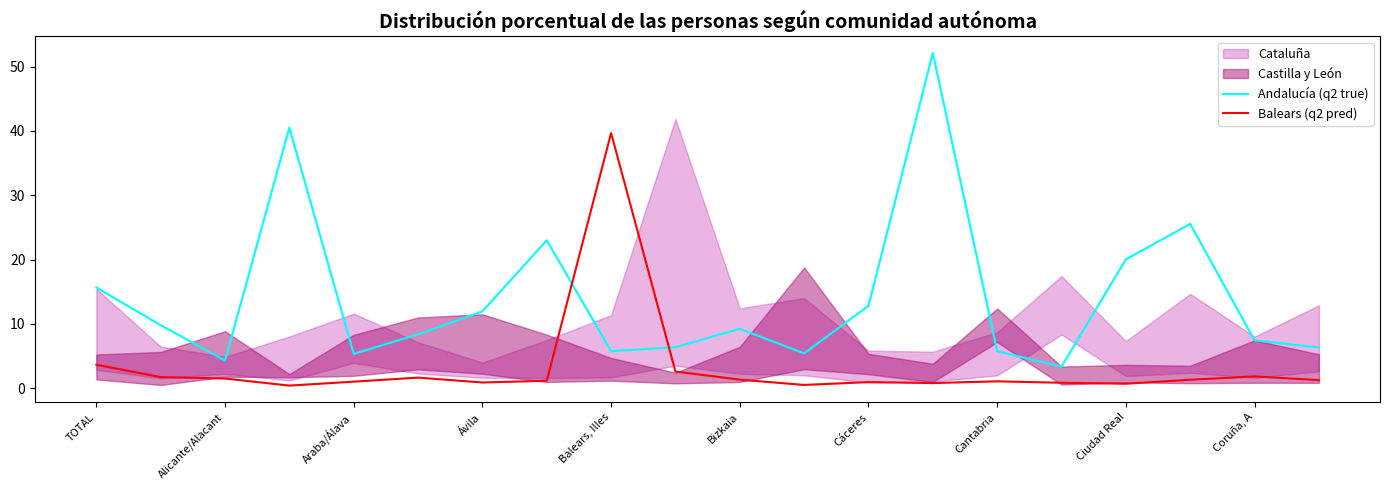

Reading left to right, extract all data points from this chart.

Andalucía (q2 true): 15.7	9.8	4.3	40.5	5.3	8.4	11.9	23.0	5.8	6.4	9.2	5.4	12.8	52.1	5.7	3.3	20.0	25.6	7.4	6.3
Balears (q2 pred): 3.6	1.7	1.5	0.4	1.0	1.6	0.9	1.1	39.7	2.6	1.3	0.5	0.9	0.8	1.1	0.8	0.7	1.3	1.8	1.2